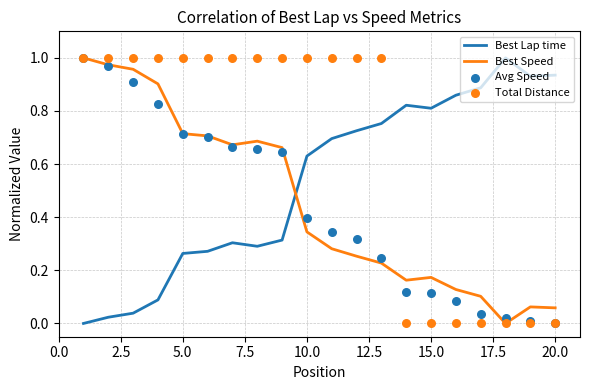

Which series has the widest spread of Y values?

Best Lap time